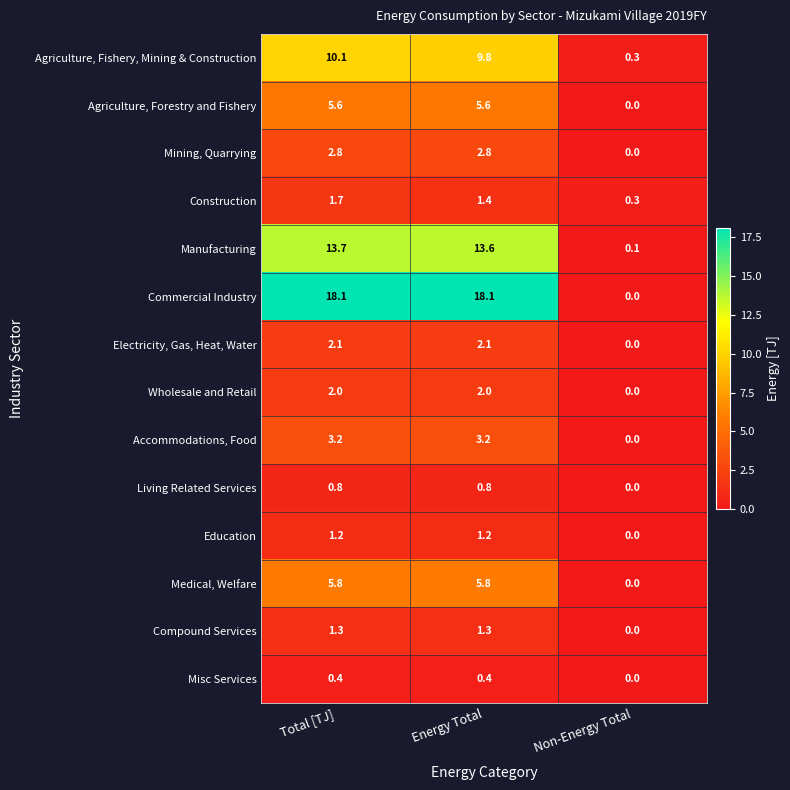

Which series has the largest range (max minus min)?

Commercial Industry